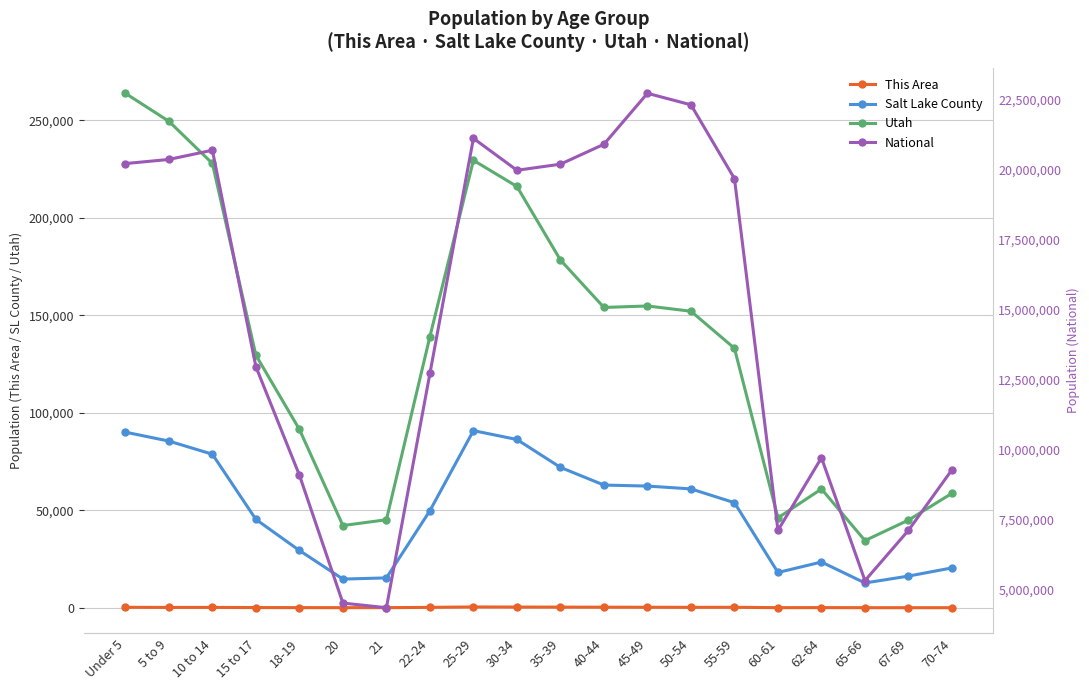

In This Area, how many points are higher than both neighbors (excluding endpoints)?

5